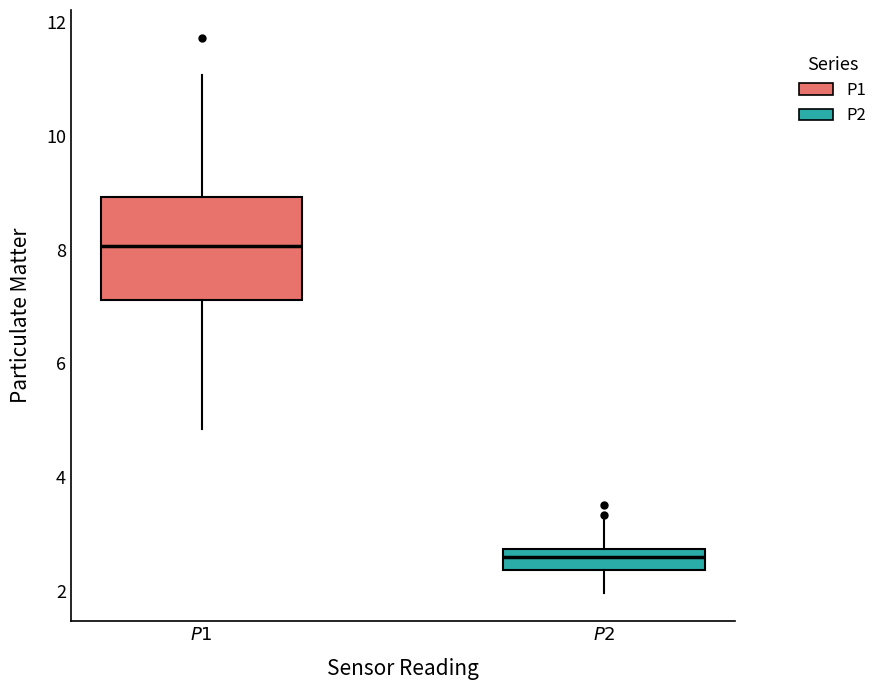

Reading left to right, read every box against the y-axis: the position of its median line, the range the box covers, and the ends of its whiskers. The values are not printed on the chart, so give them approximately, as read against the axis.

$\it{P1}$: median 8.0, box 7.2 to 9.0, whiskers 4.8 to 11.0
$\it{P2}$: median 2.6, box 2.4 to 2.8, whiskers 2.0 to 3.2